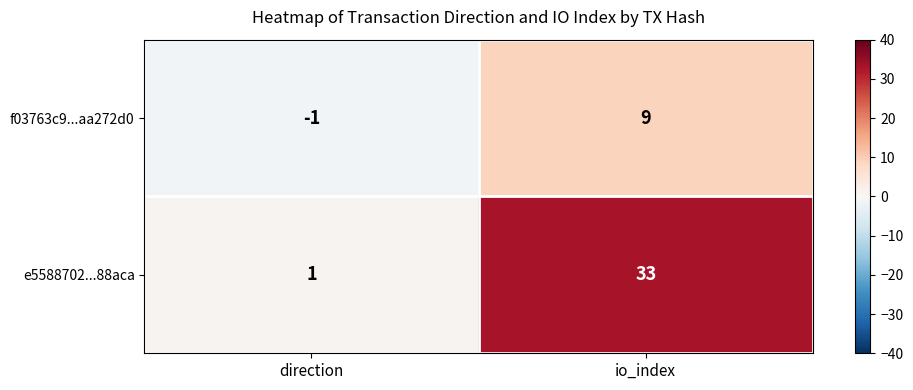

Read the e5588702...88aca value at io_index, to the nearest 5.

35